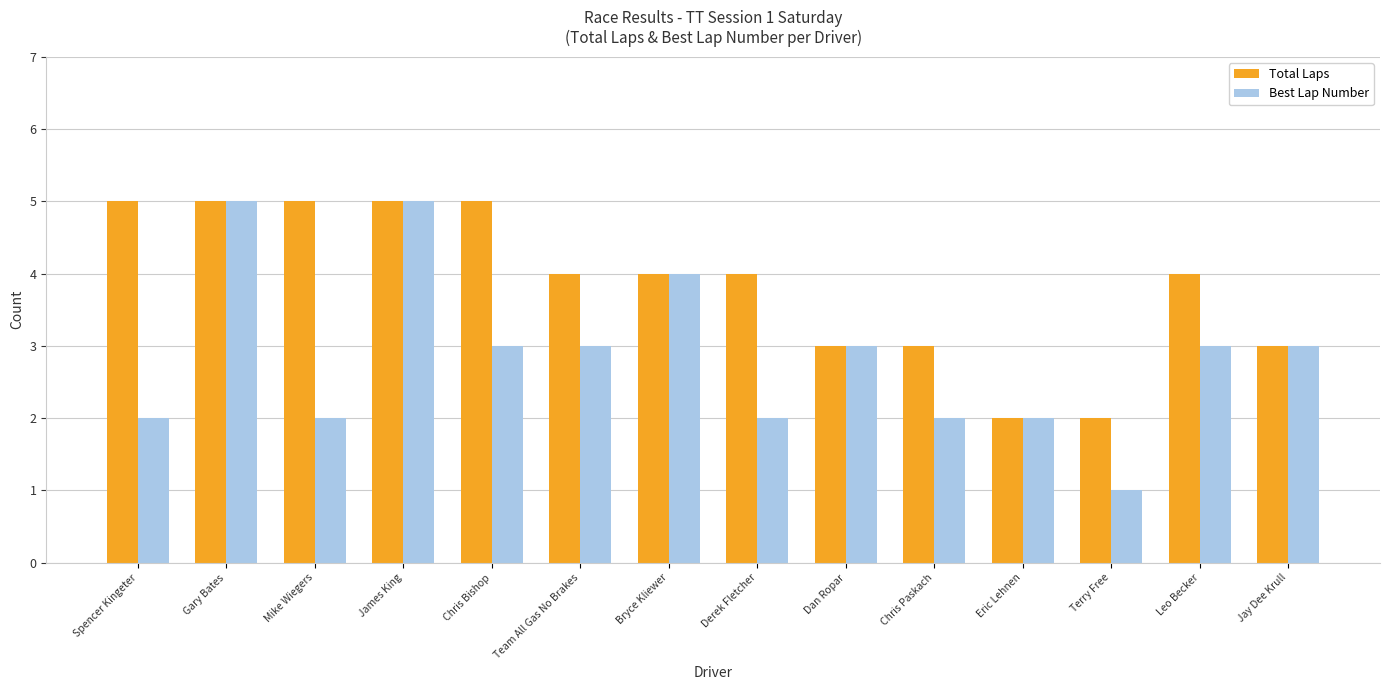

How many distinct data groups are displayed?

2